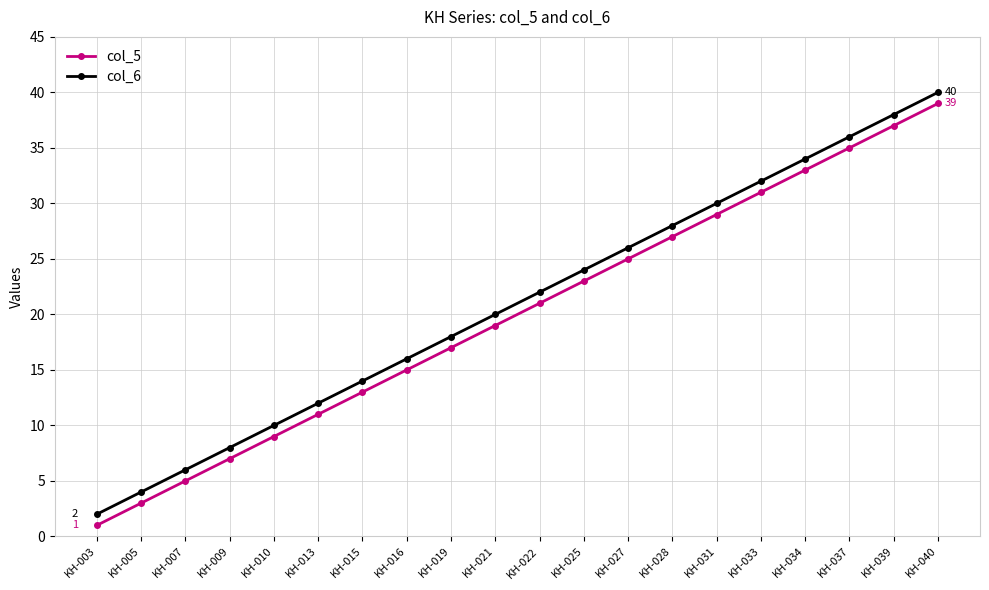

What is the value of the col_6 point at the 3rd from the left?

6